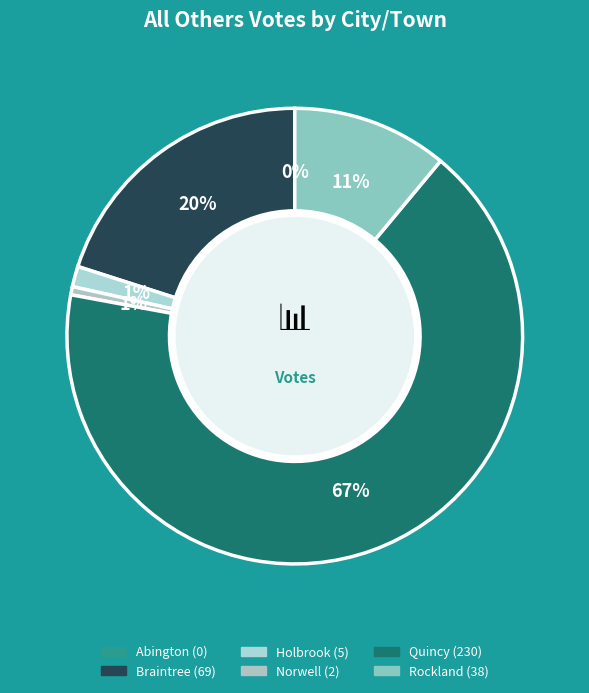

Which category accounts for the majority?

Quincy